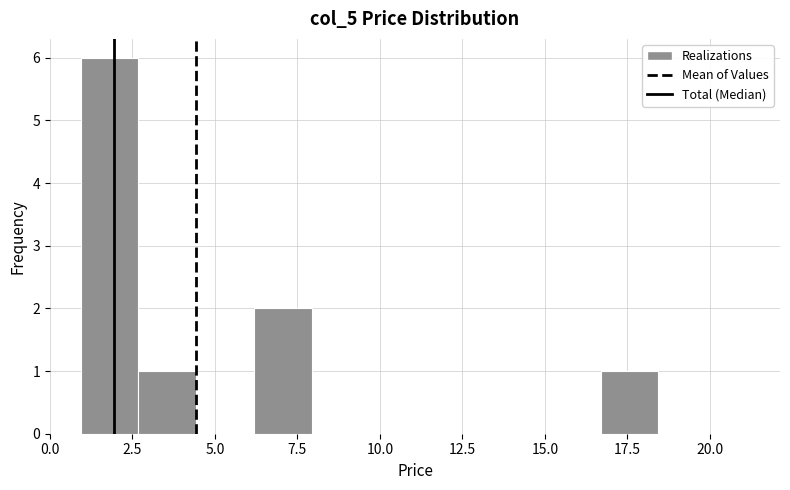

Around what value on the x-axis is the tallest bar? Give the approximate position of its centre, as read against the axis.

2.0